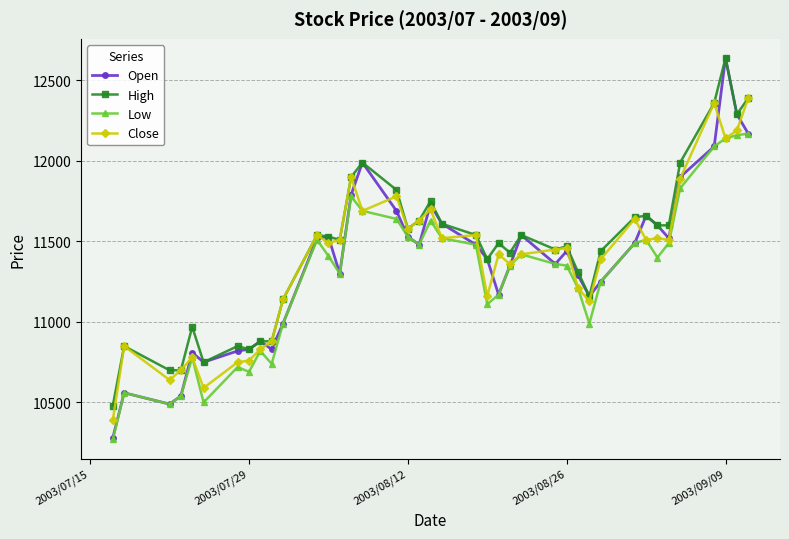

True or false: Low has more than 1 interior local peaks.

True